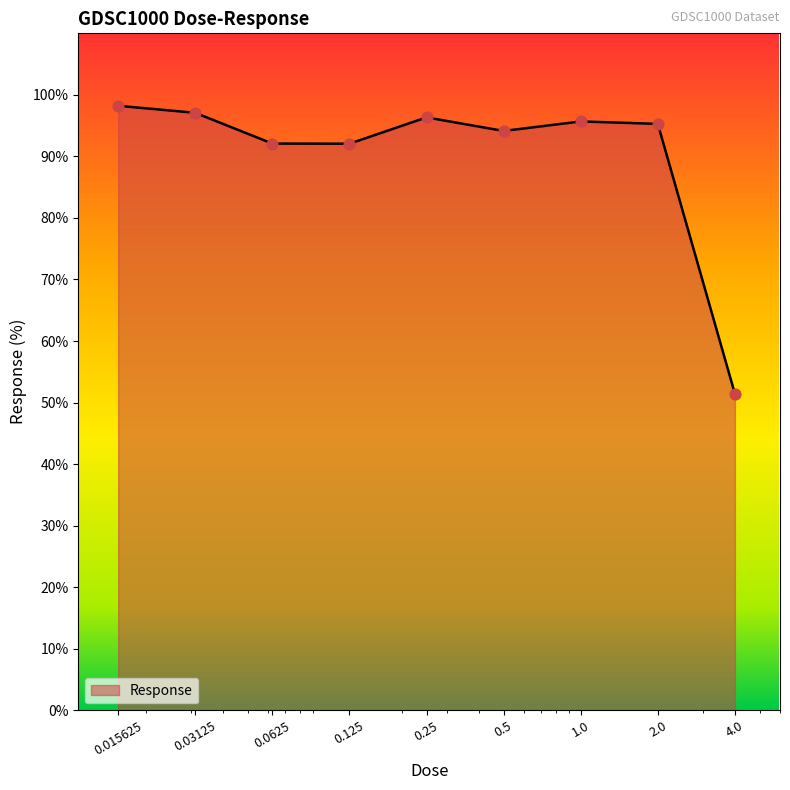

What is the minimum value shown in the chart?

51.4